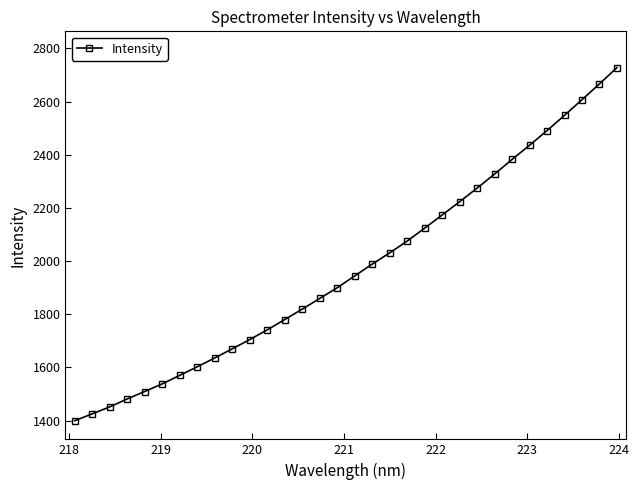

What is the value of the 3rd point from the left?

1451.7